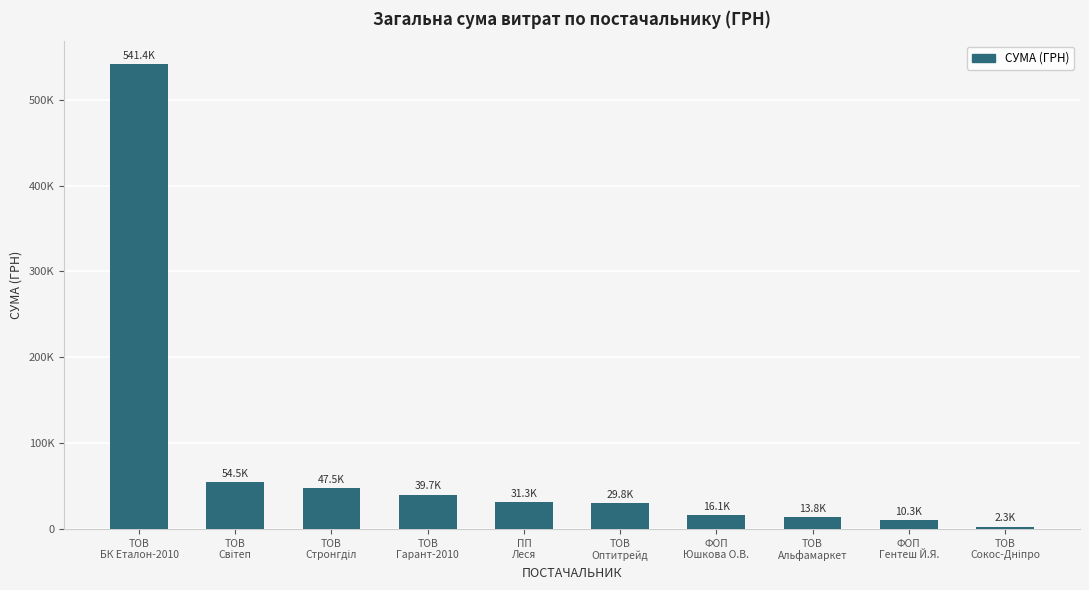

What position from the left is ТОВ
Гарант-2010?

4